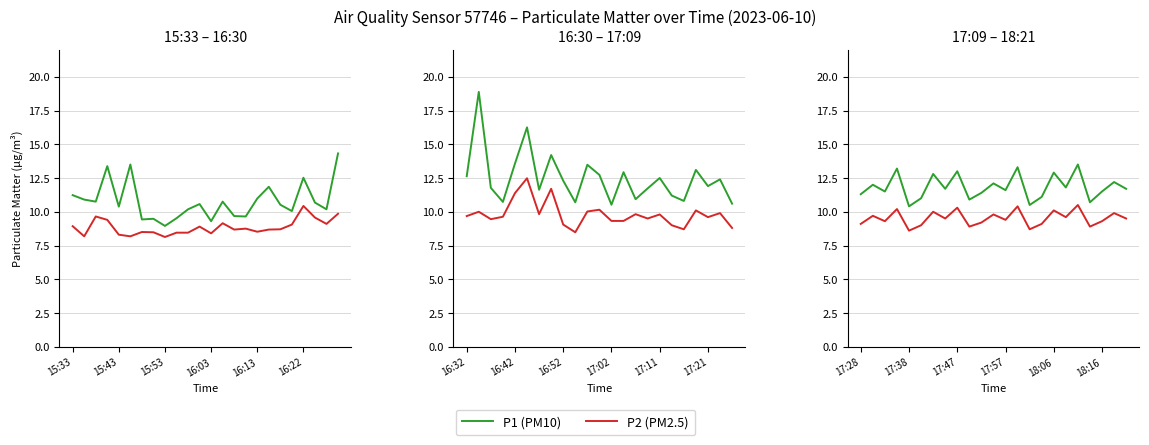

What position from the left is 17:47?

9